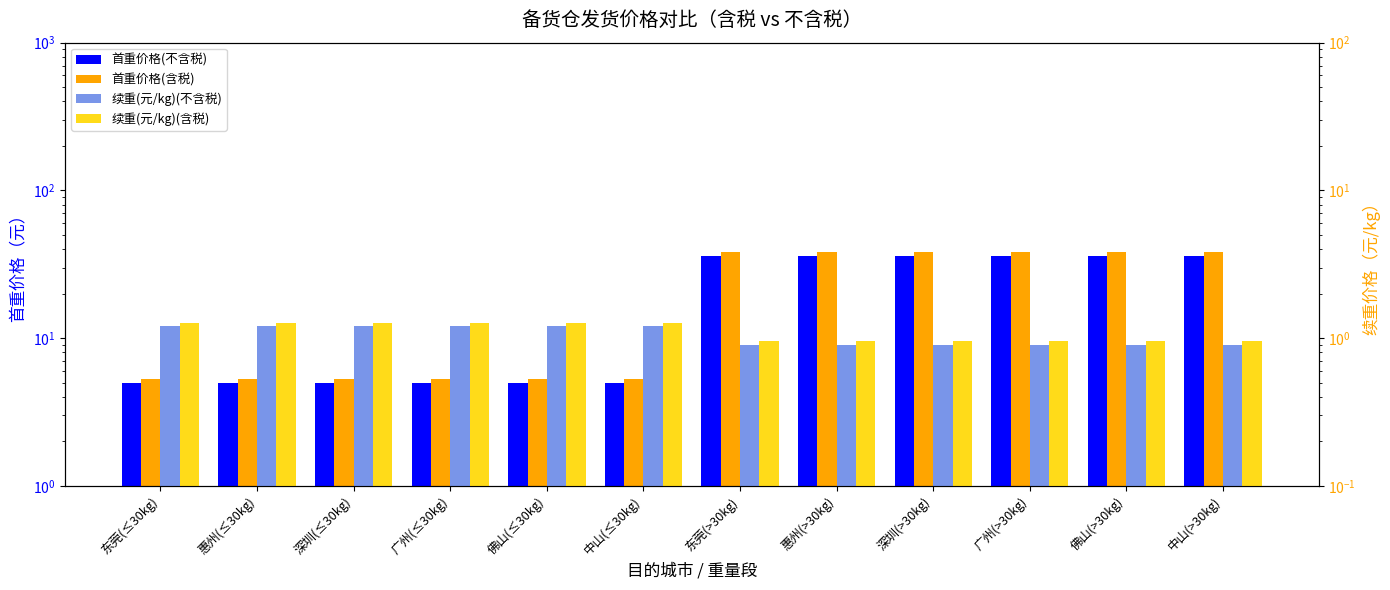

What is the maximum value for 首重价格(含税)?

38.2